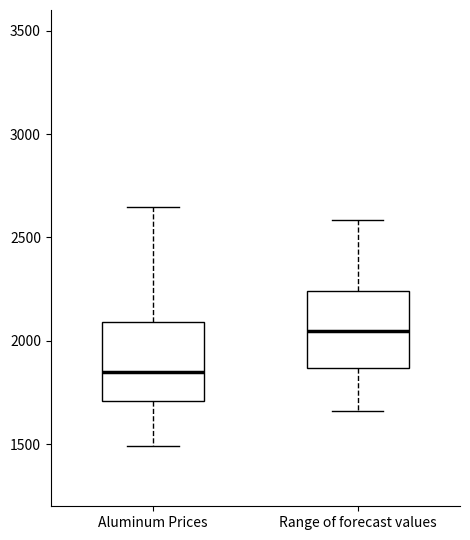

Where is the upper edge of the box for Range of forecast values on the y-axis? The values are not printed on the chart, so give them approximately, as read against the axis.

2250